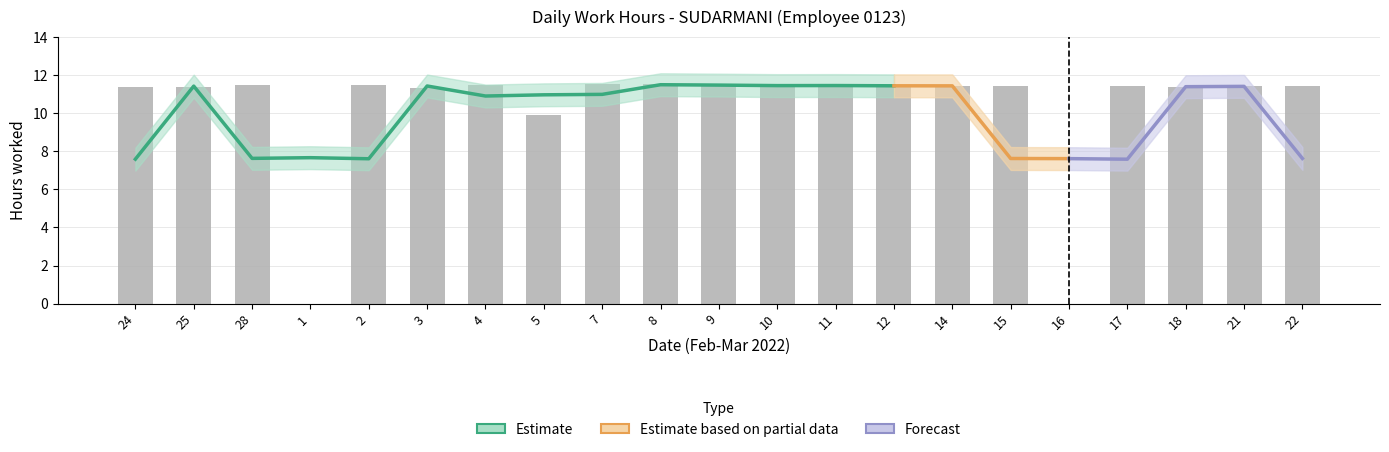

What is the label of the 2nd bar from the left?

25